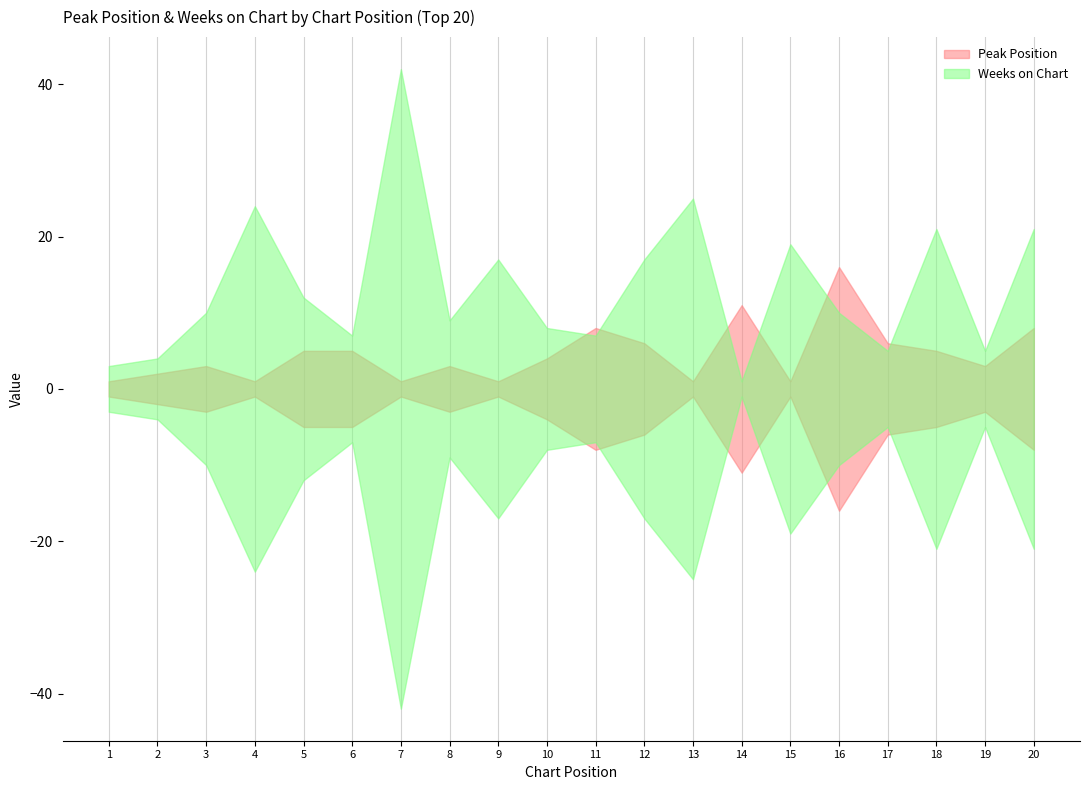

What is the sum of all Weeks on Chart values?

267